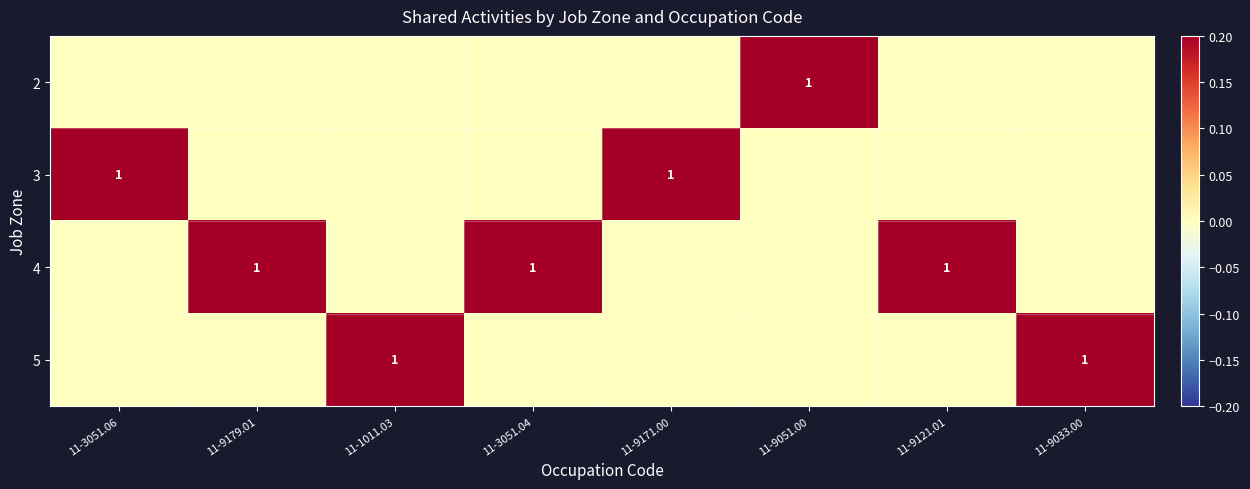

Is it true that 4 equals 2 at 11-9179.01?

False